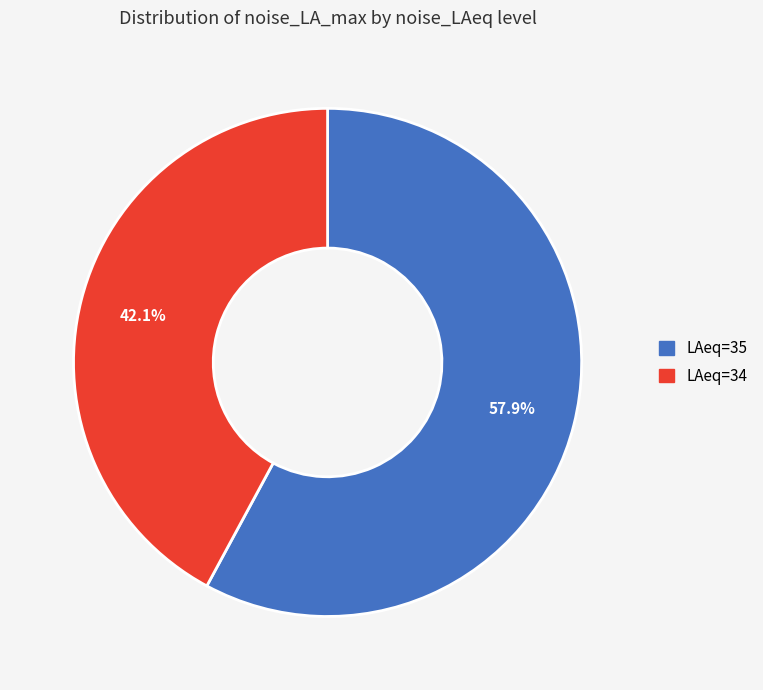

Is there any slice that represents more than half of the pie?

Yes